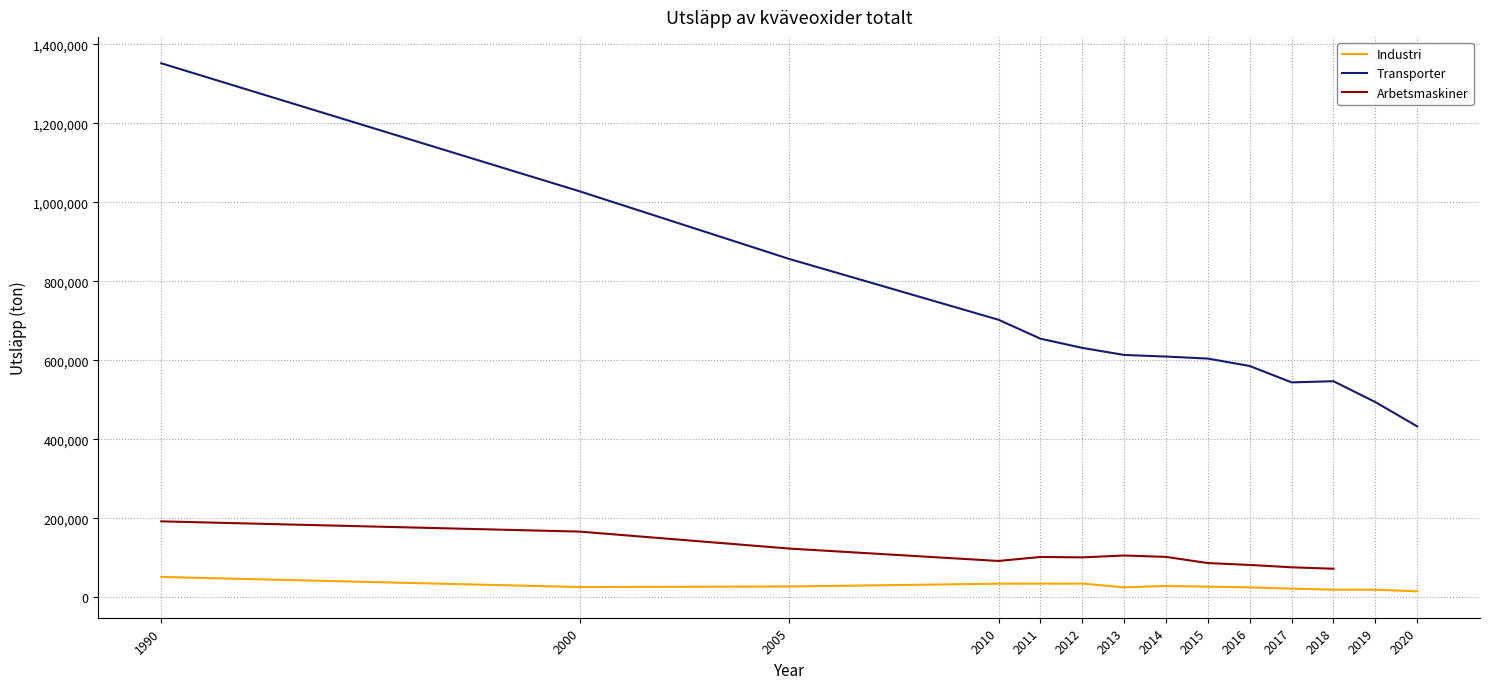

Where is the first local minimum for Transporter?

2017